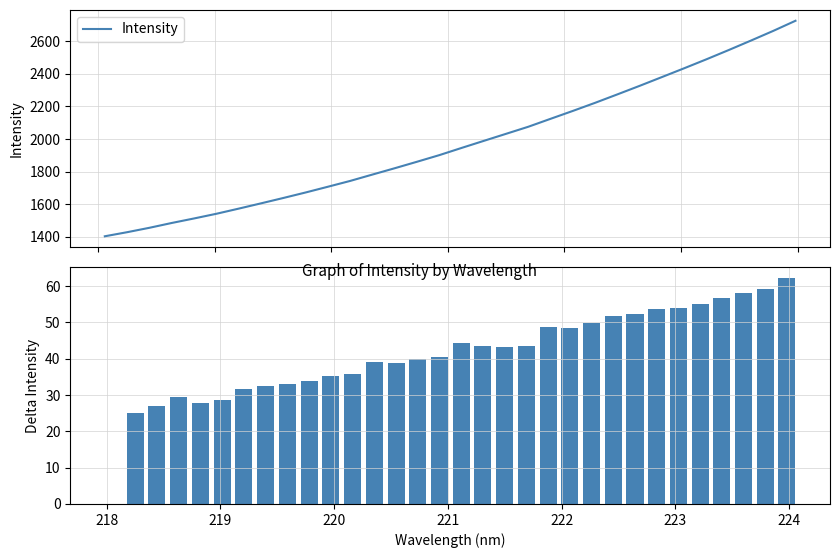

What is the highest value of the Intensity series?

2725.3